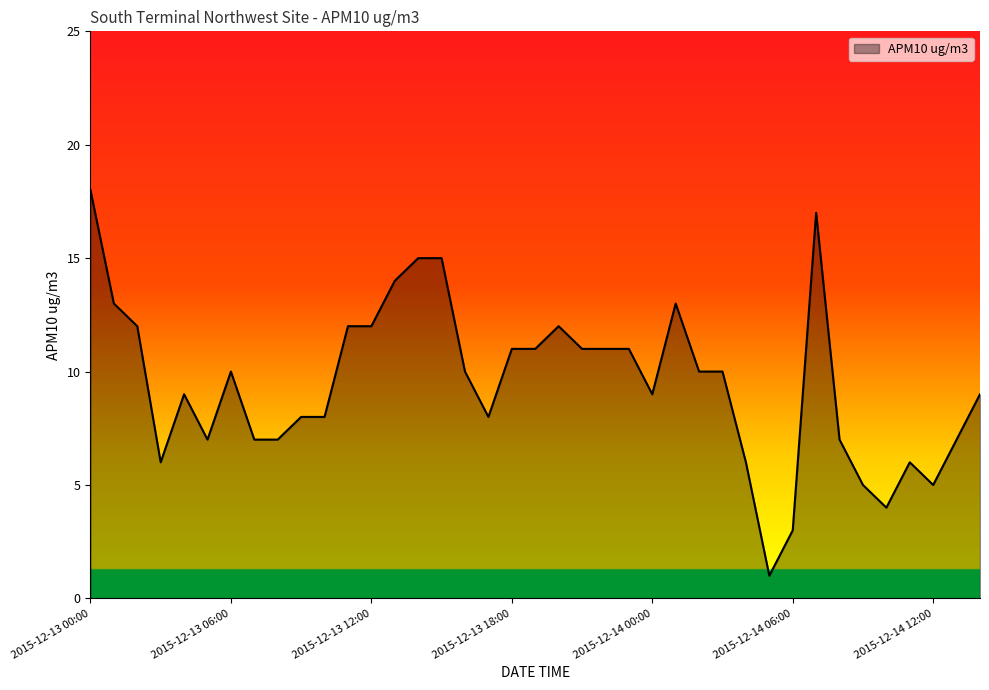

What is the greatest value displayed?

18